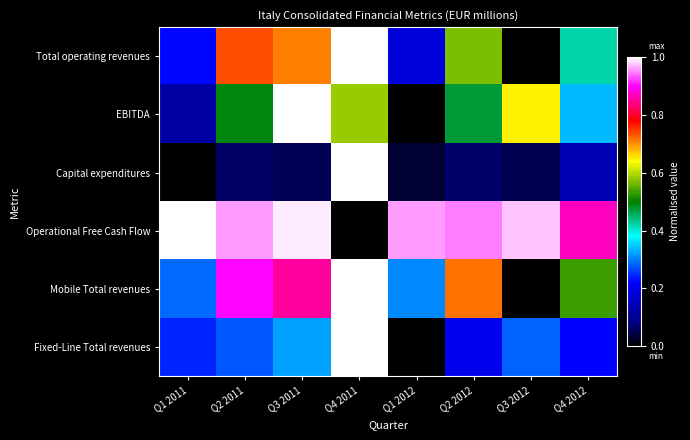

What is the total value across all series at Q1 2012?

1.5